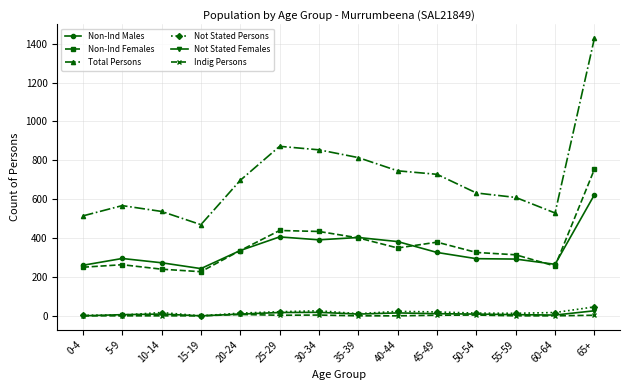

Which label corresponds to the largest value in the chart?

65+